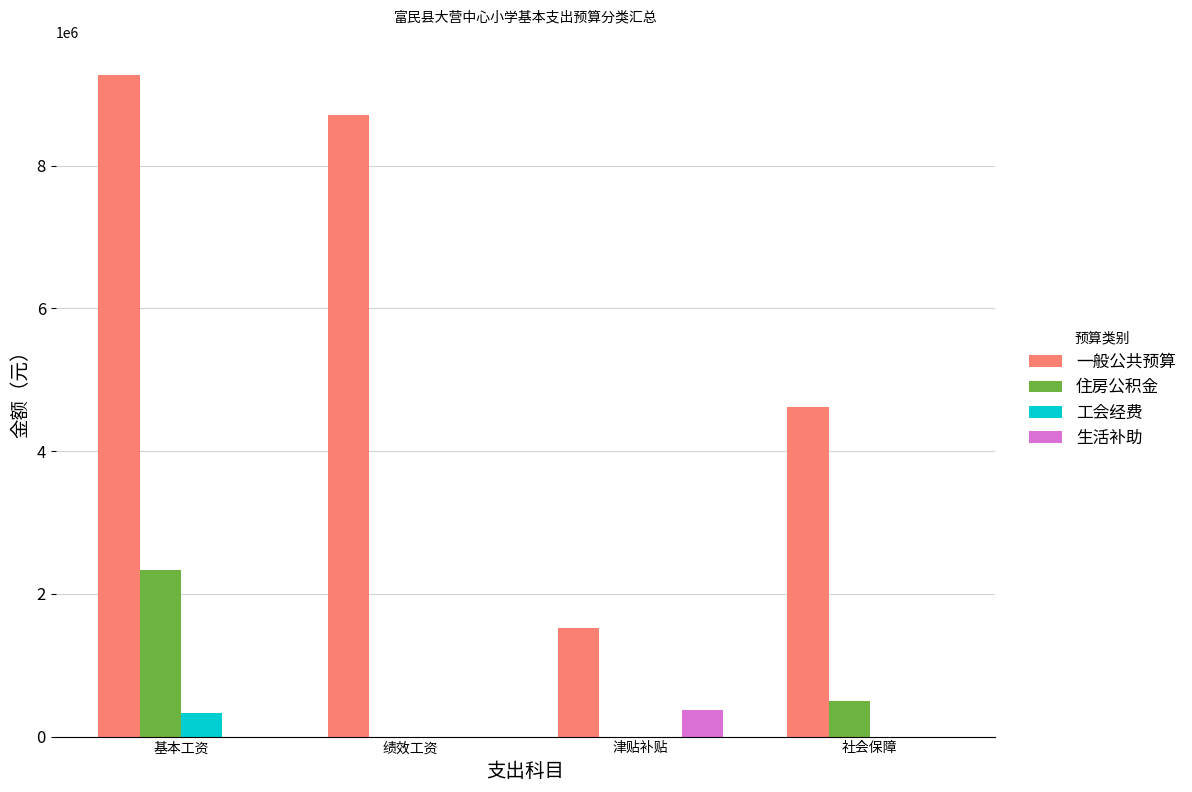

Is it true that 一般公共预算 equals 1525668.0 at 津贴补贴?

True